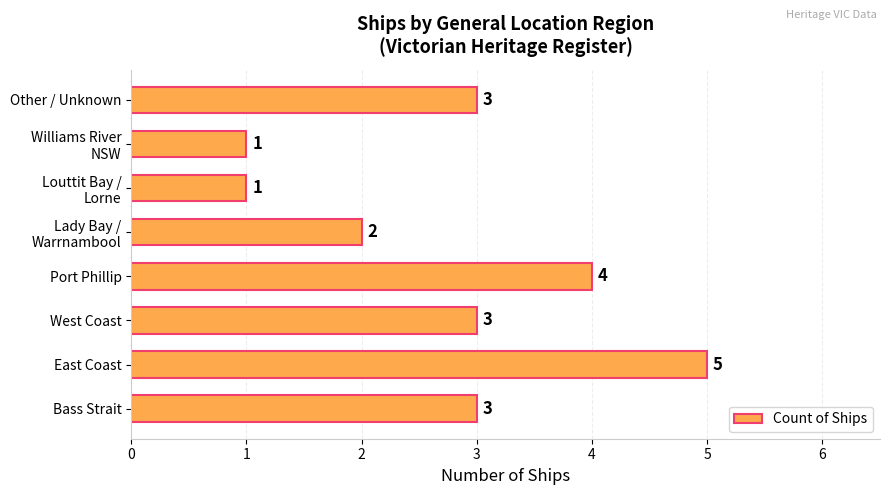

What is the average value?

3